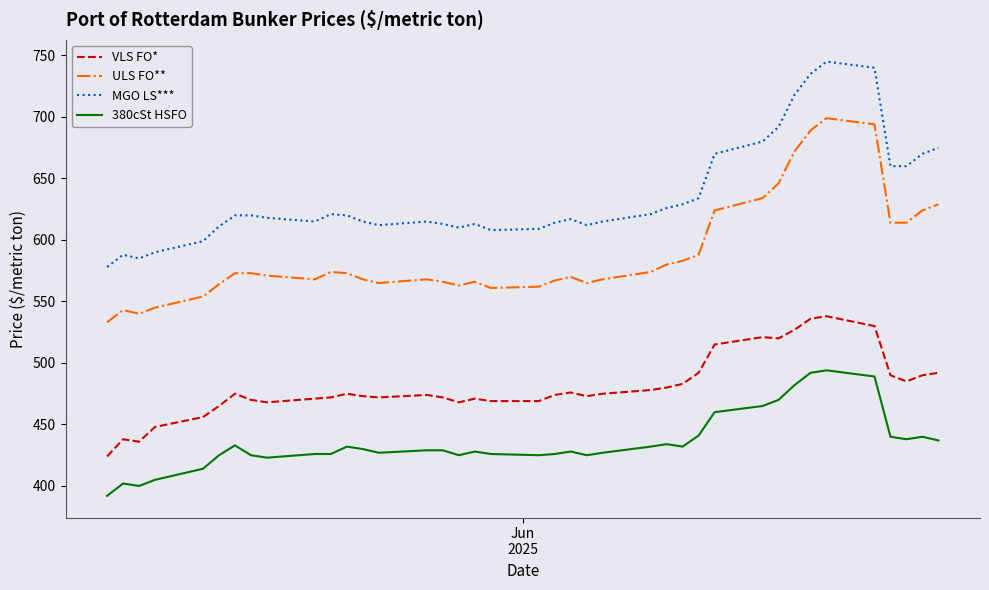

At how many categories does at least one series exceed 480?

39